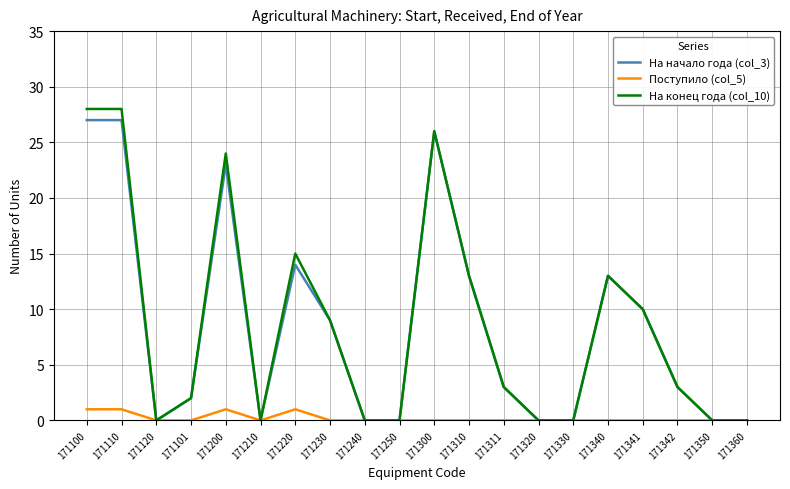

The value of Поступило (col_5) at 171340 is 0. True or false?

True